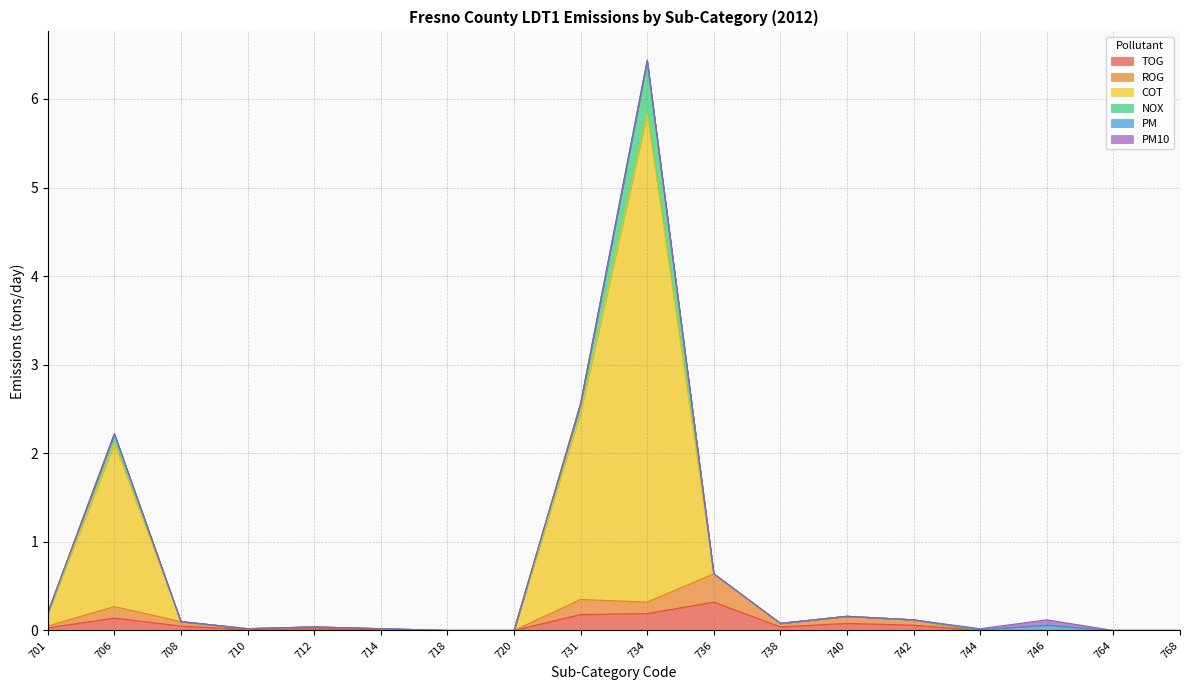

True or false: ROG and TOG cross at least once.

False